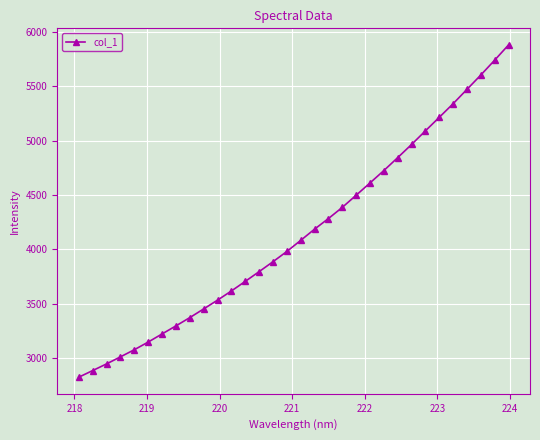

Does the chart display data point markers on the line(s)?

Yes